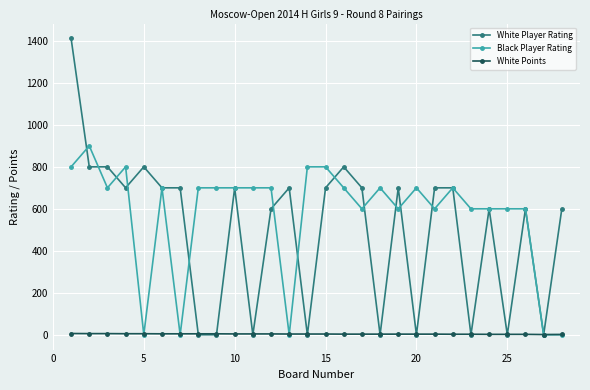

What is the difference between the second highest and minimum values in the White Player Rating series?

800.0